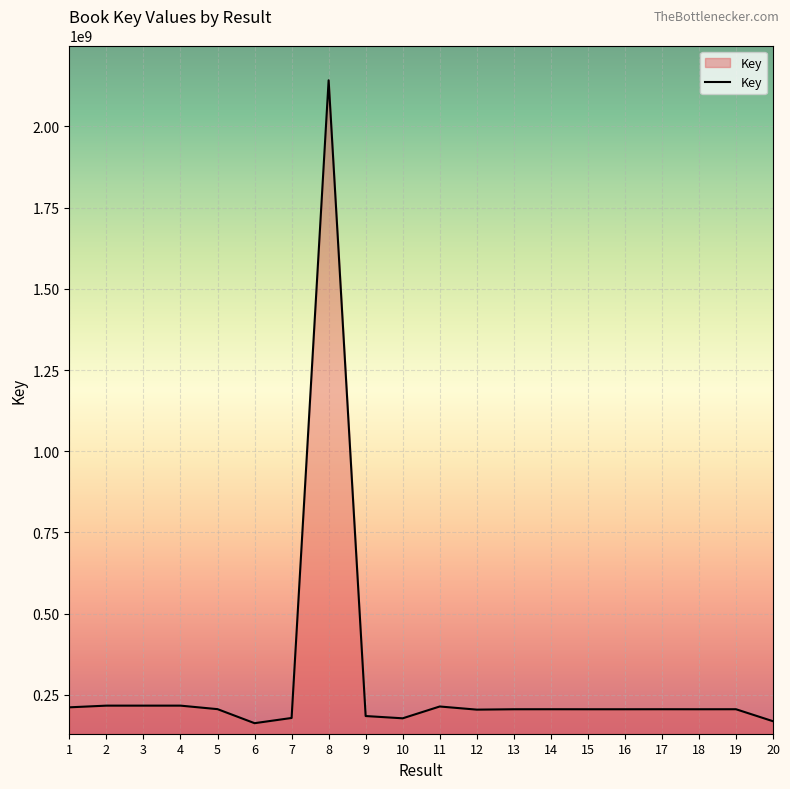

Where is the data nearest to the value 1152290566?

4